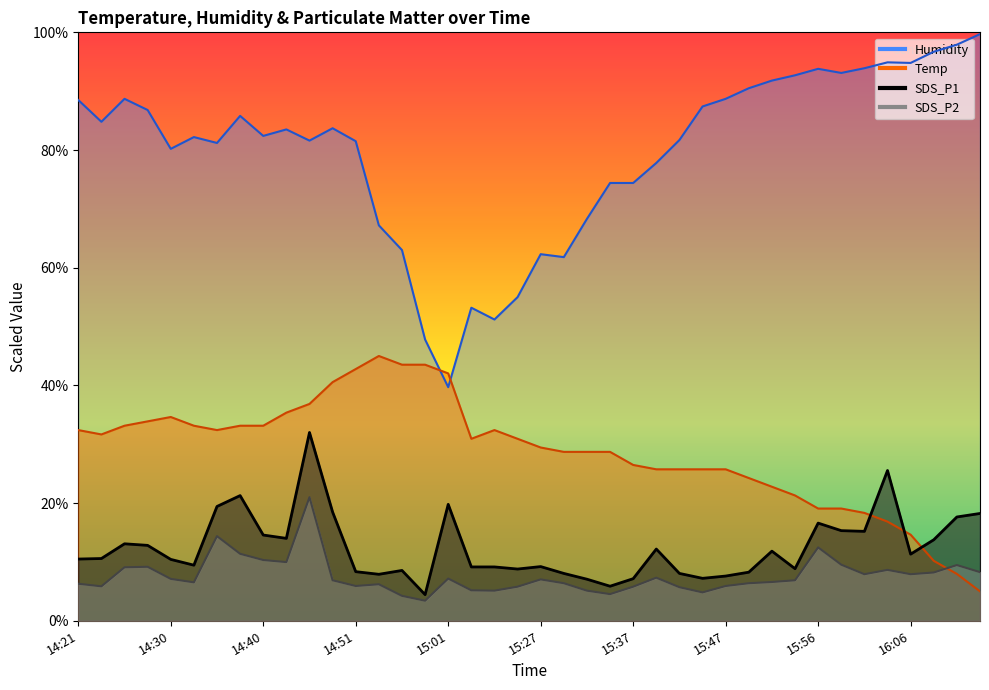

Is the value of SDS_P2 at 14:40 greater than the value of SDS_P1 at 15:22?

Yes